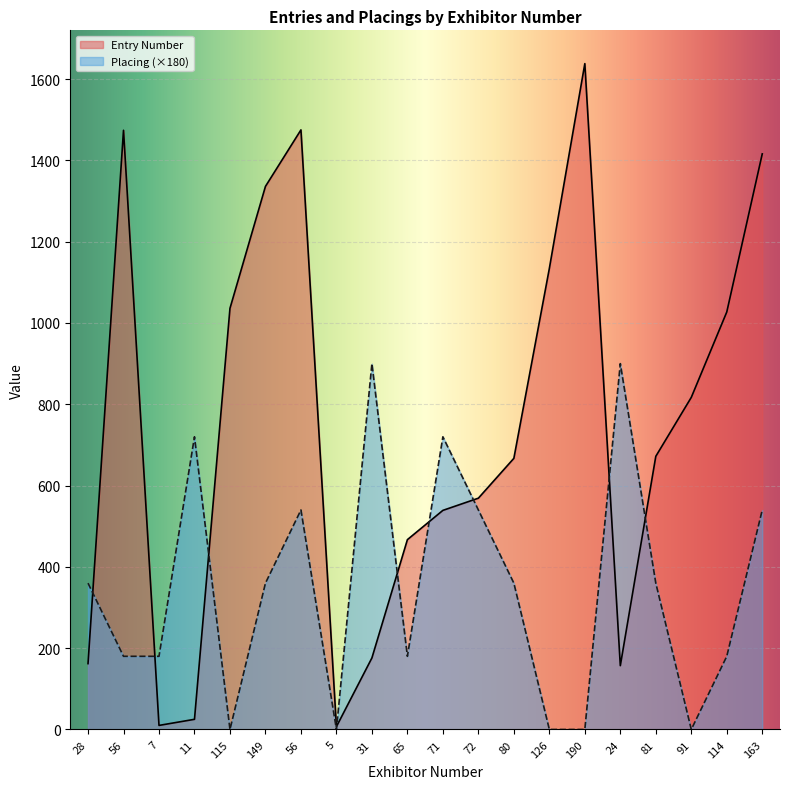

Rank the series by their maximum value, from highest to lowest.

Entry Number, Placing (×180)